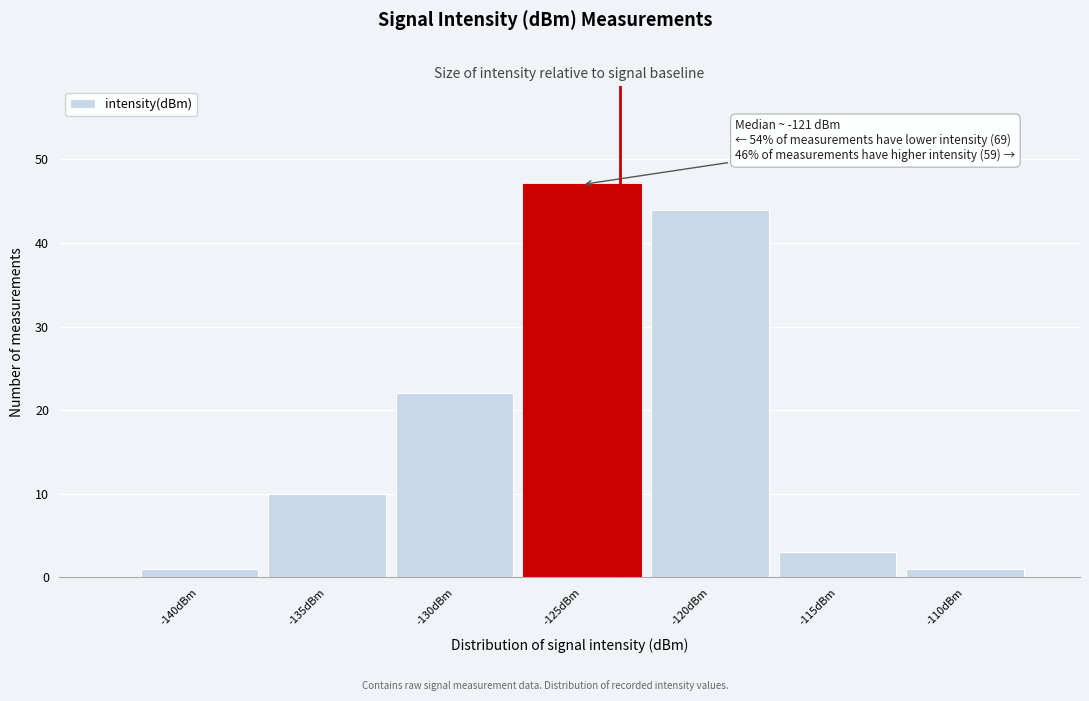

Reading right to left, what are all the values shown in this chart?

1	3	44	47	22	10	1